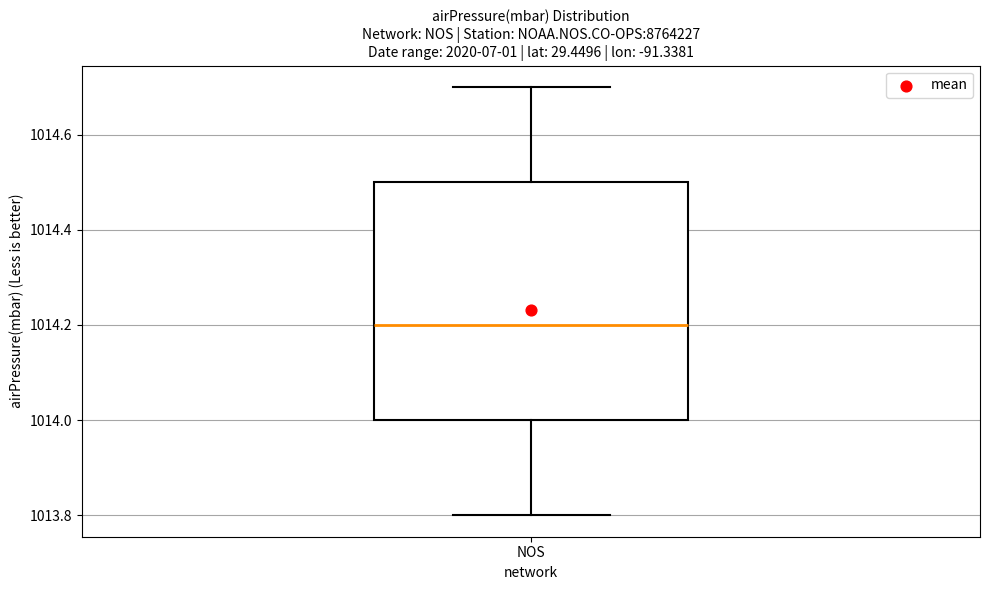

Where does the lower whisker of the box for NOS end on the y-axis? The values are not printed on the chart, so give them approximately, as read against the axis.

1013.8